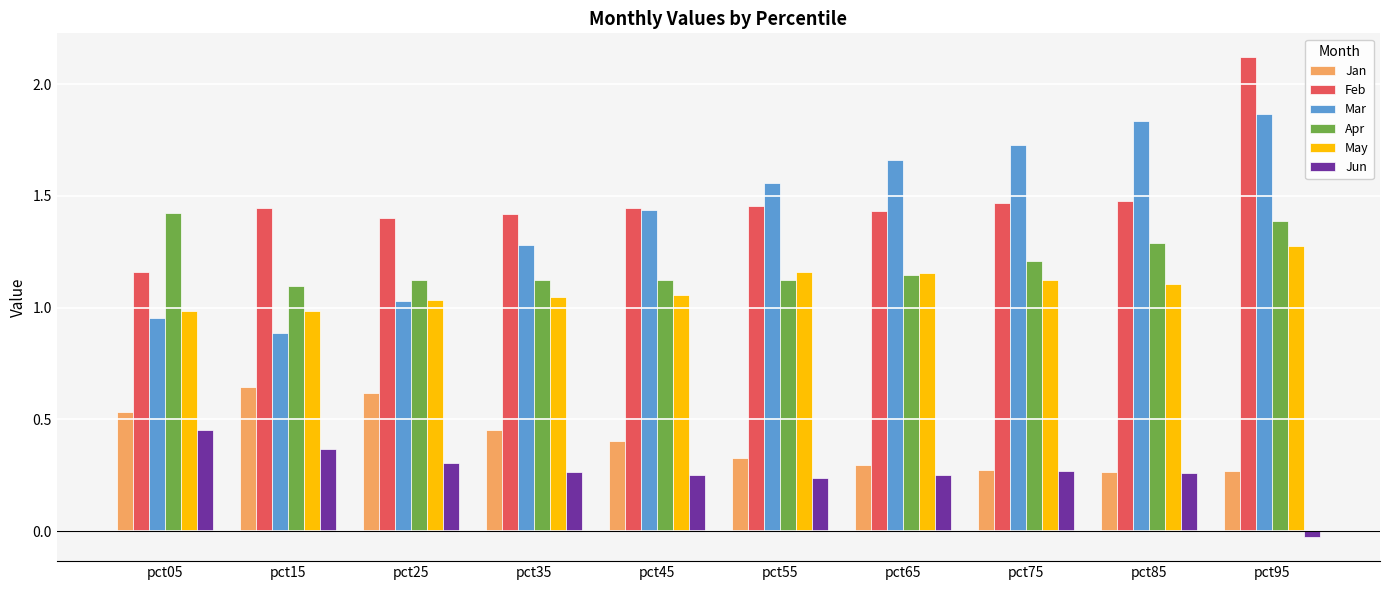

What is the sum of all Apr values?

12.0